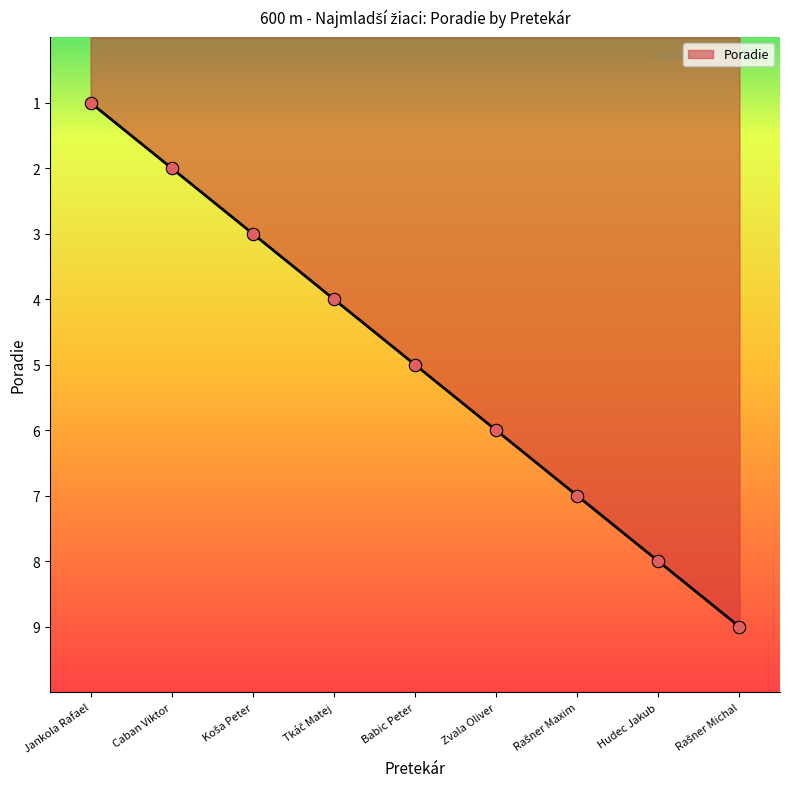

What is the change in value from Caban Viktor to Babic Peter?

+3